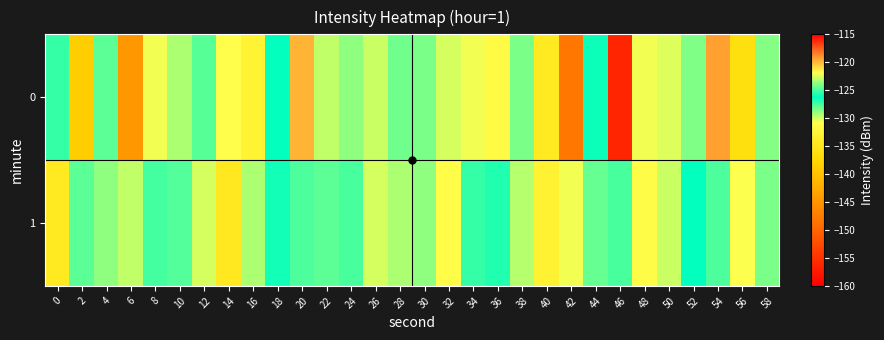

Which series has the largest total across all categories?

1